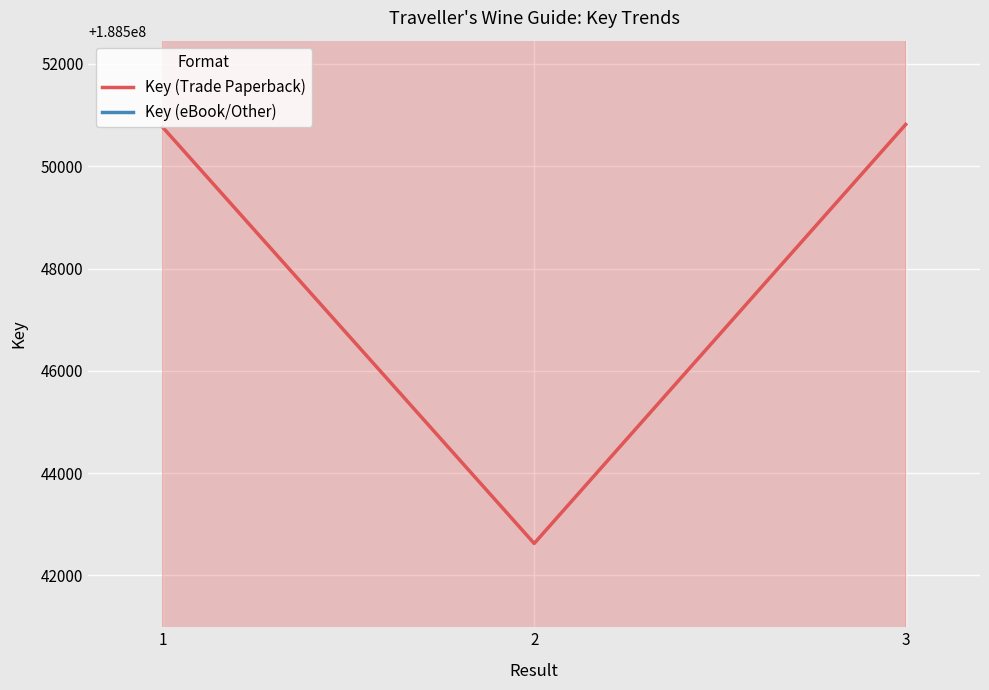

True or false: Key (eBook/Other) has a value of 184779800.7 at 3.

True